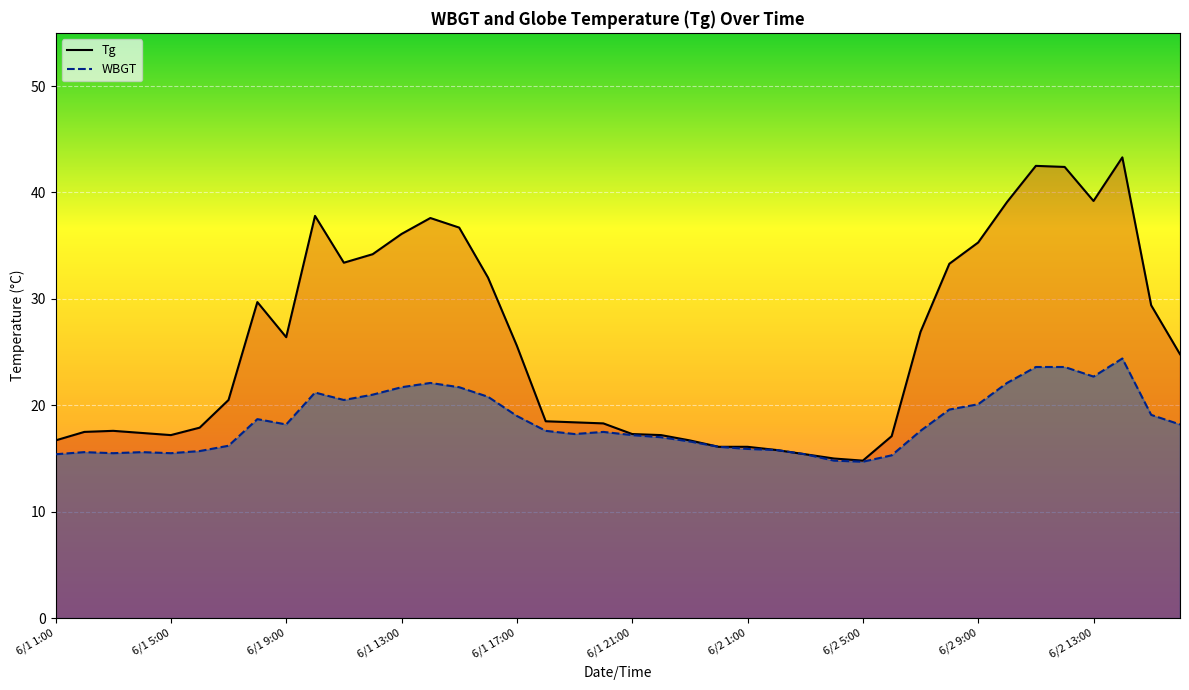

Is it true that WBGT equals 12.1 at 30?

False